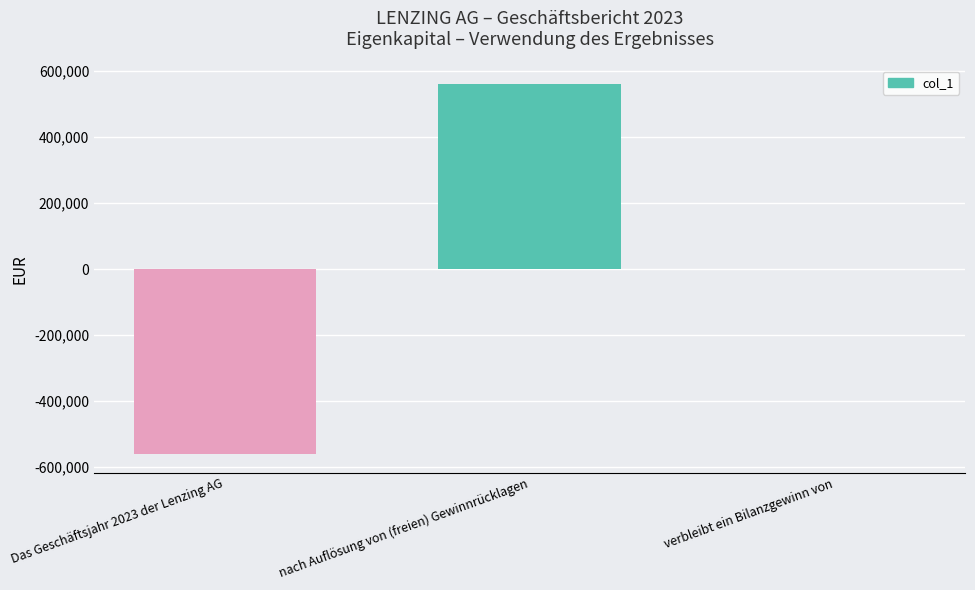

What is the difference between the values at verbleibt ein Bilanzgewinn von and Das Geschäftsjahr 2023 der Lenzing AG?

560915